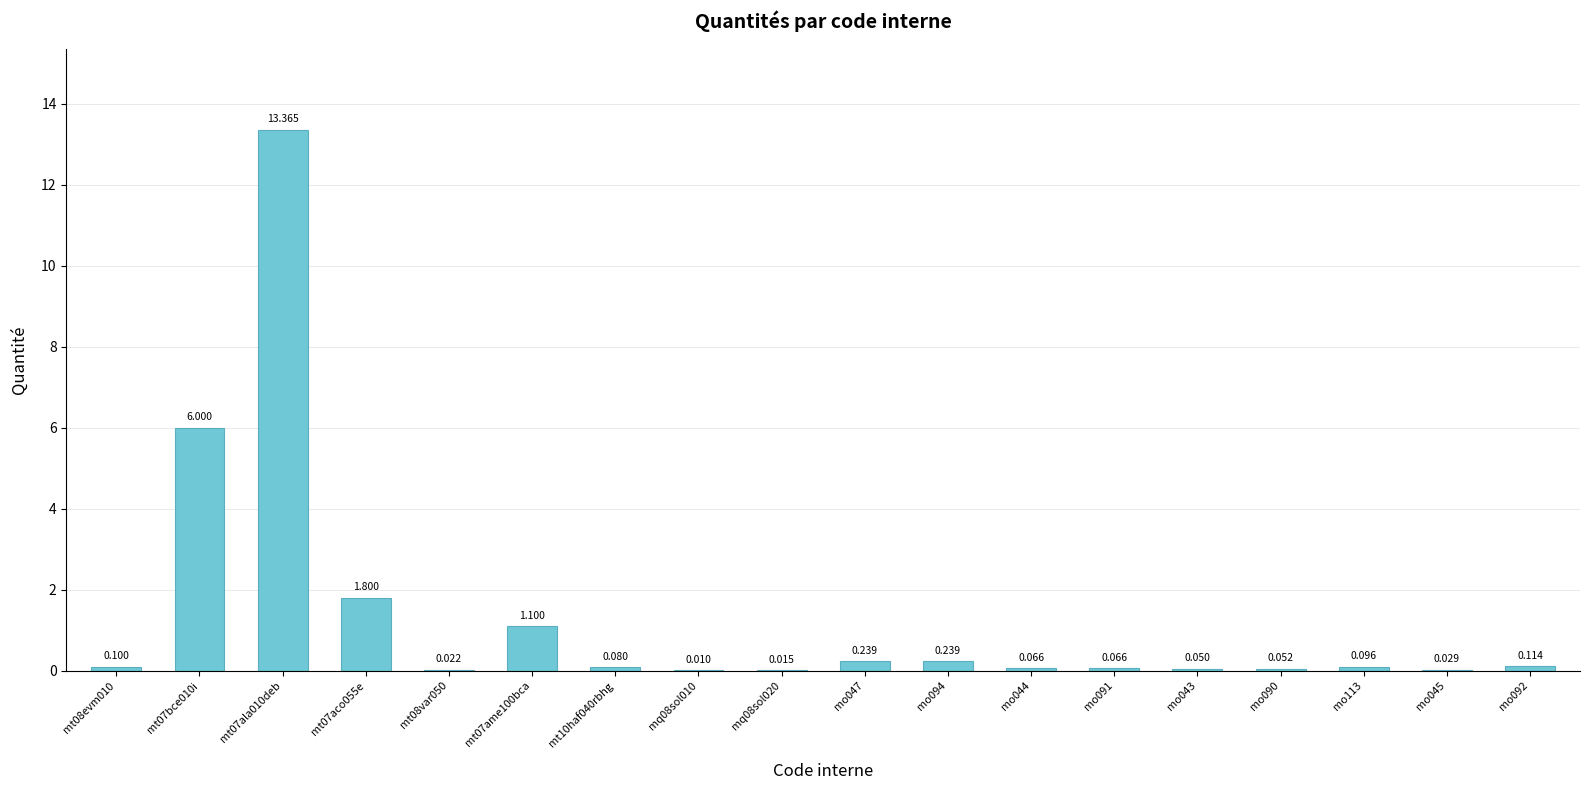

Which category has the lowest value across all series?

mq08sol010